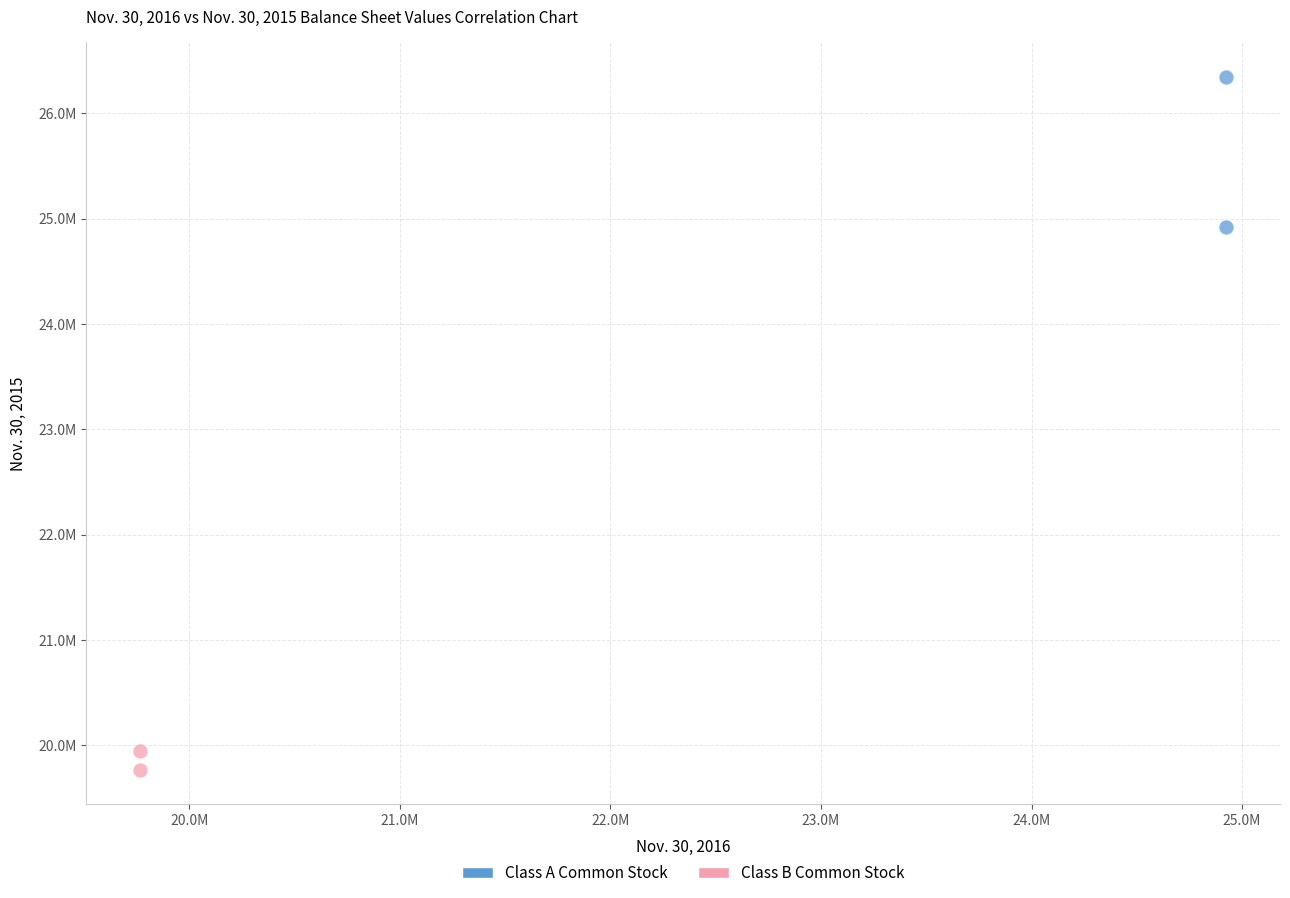

What are all the series names shown in the legend?

Class A Common Stock, Class B Common Stock